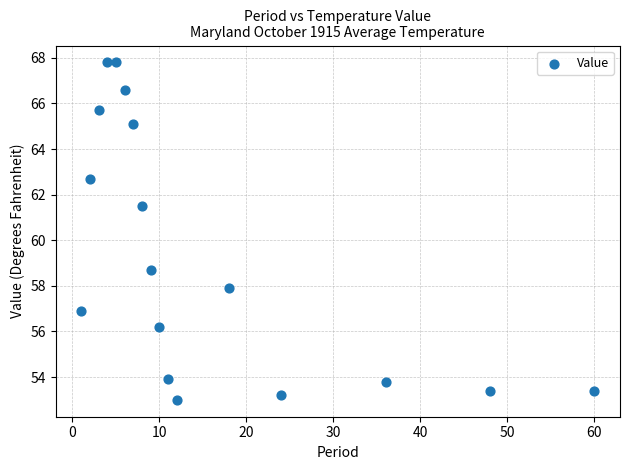

What Y value in the scatter plot is closest to 60?

58.7